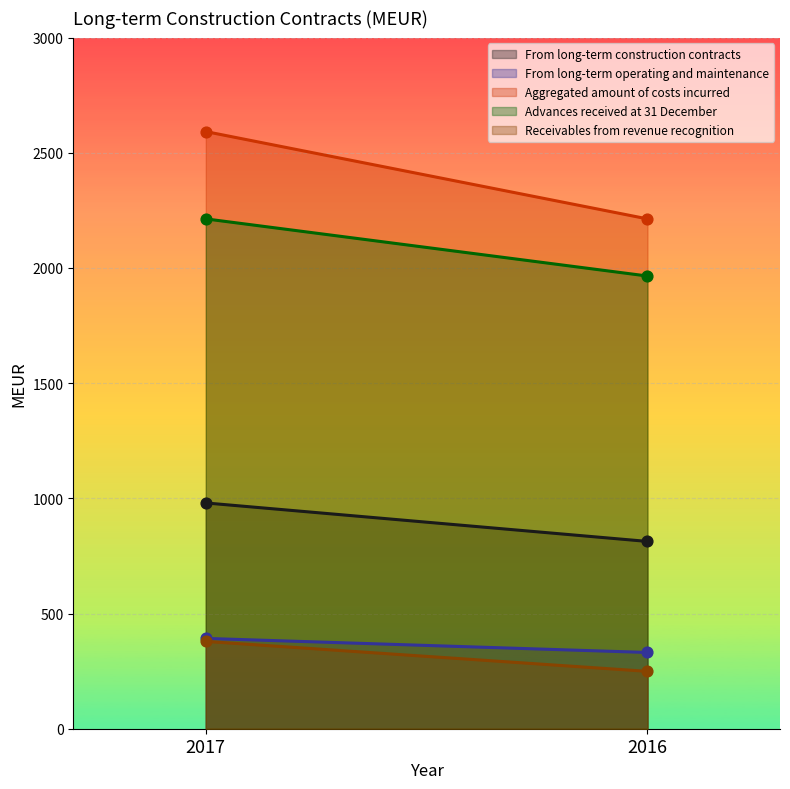

Which series contains the lowest Y value?

Receivables from revenue recognition